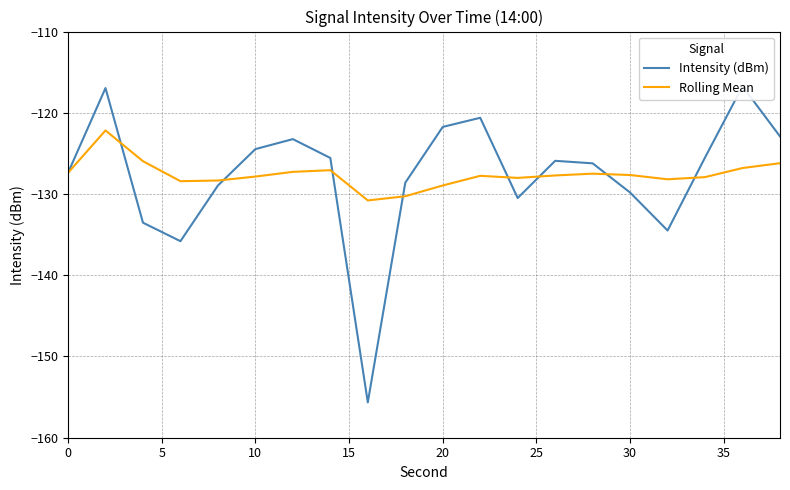

What is the maximum value for Rolling Mean?

-122.2